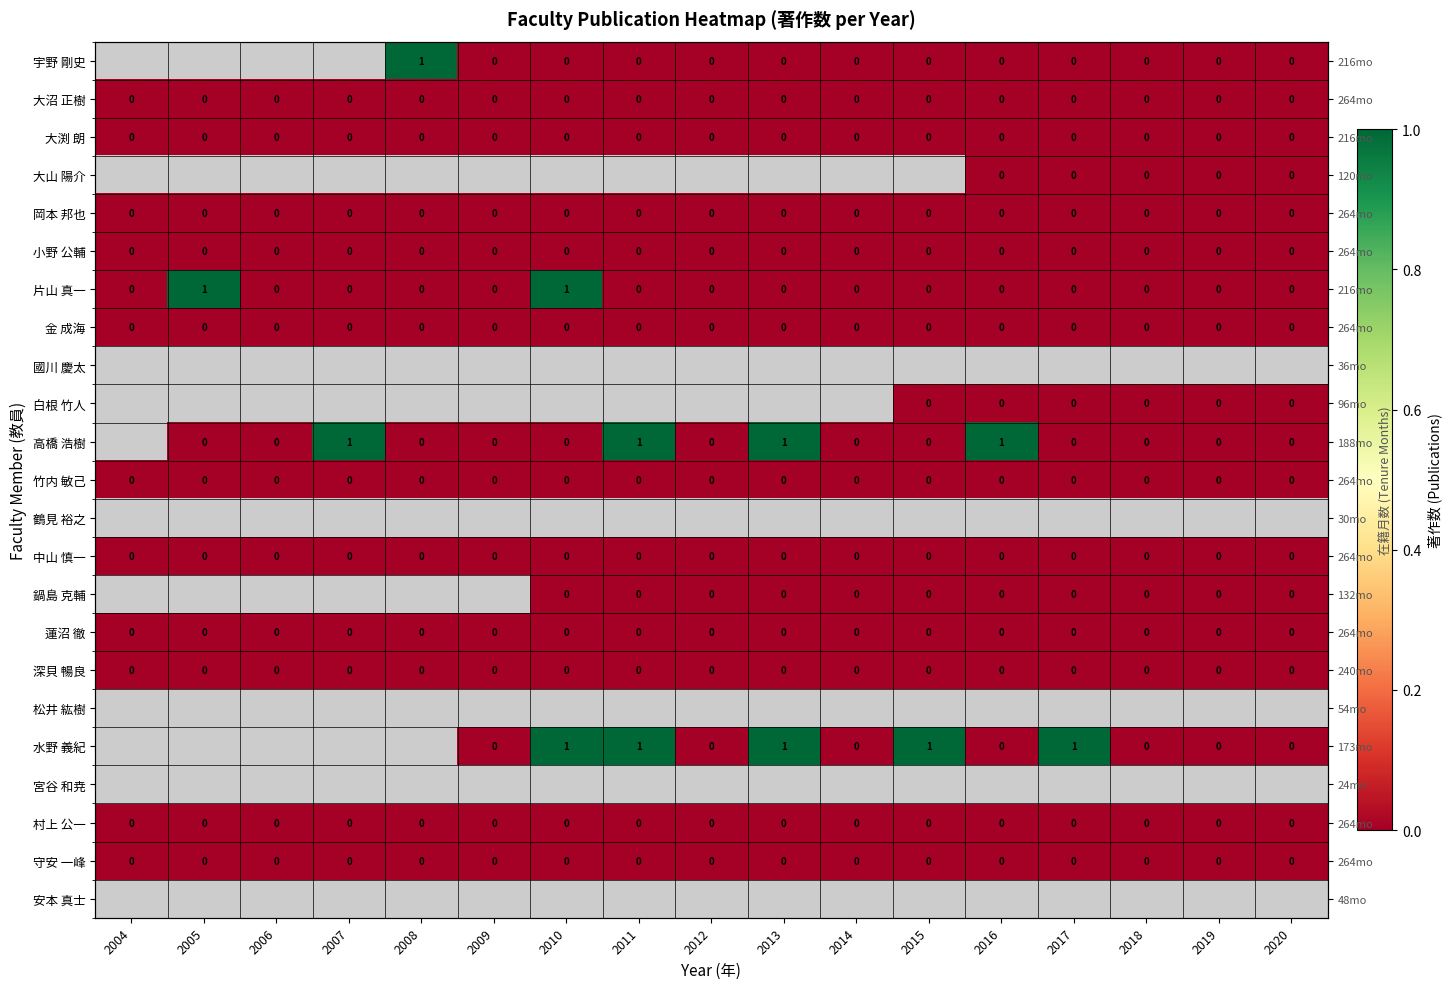

How many positive values does the 水野 義紀 series have?

5